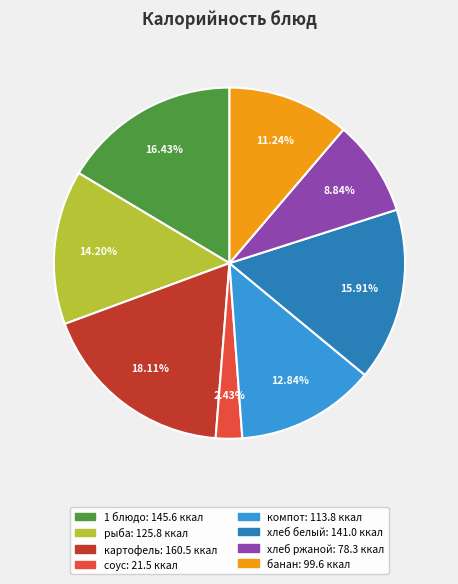

Is there a majority slice in this chart?

No